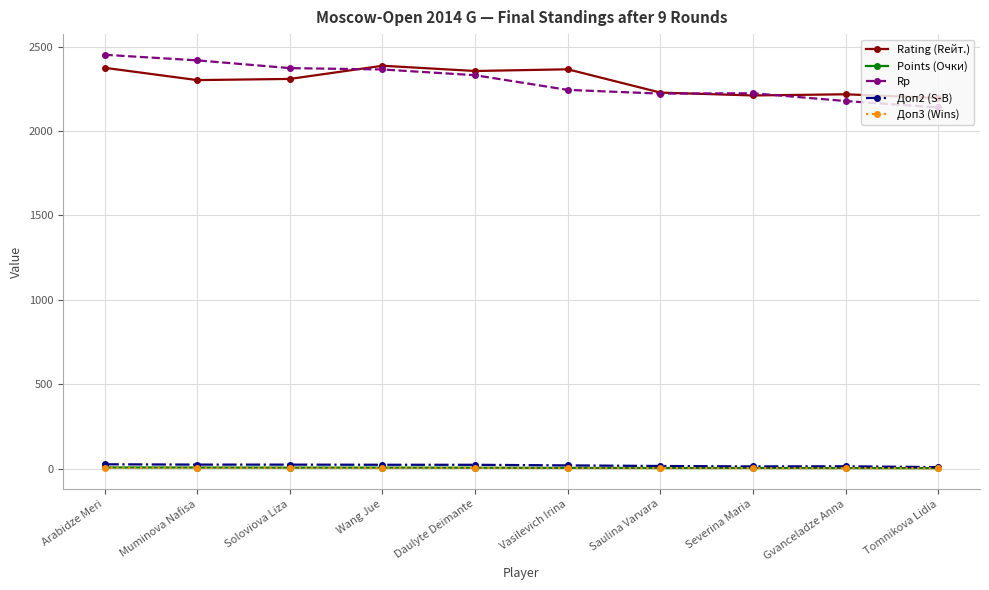

How many distinct data groups are displayed?

5